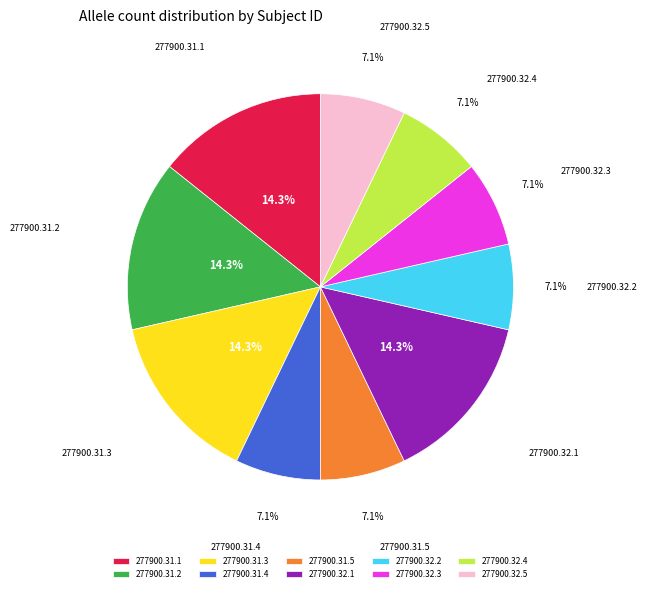

Approximately how many times larger is the value at 277900.32.5 compared to 277900.32.1?

0.5